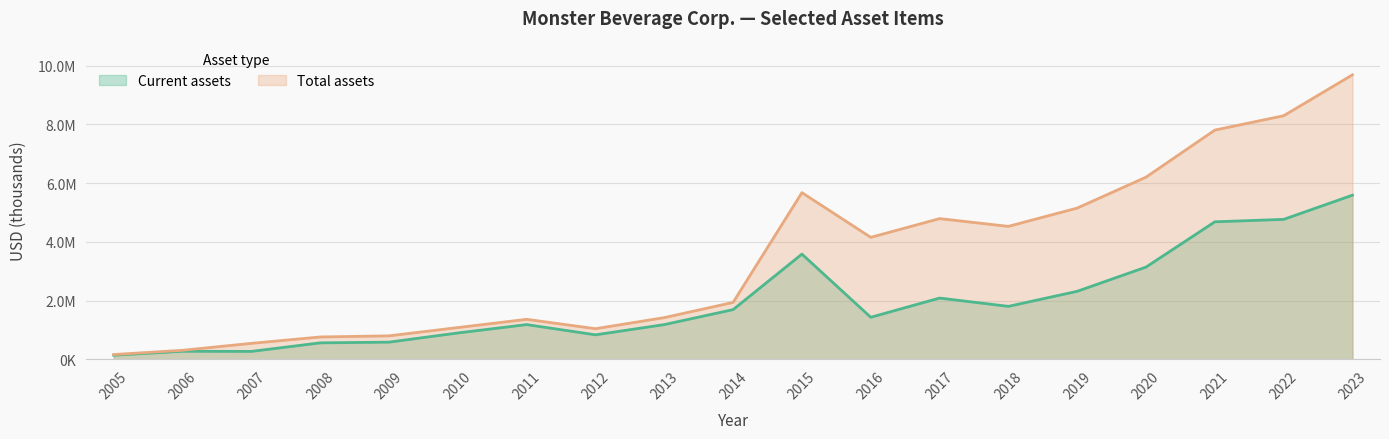

What is the sum of all Total assets values?

65710053